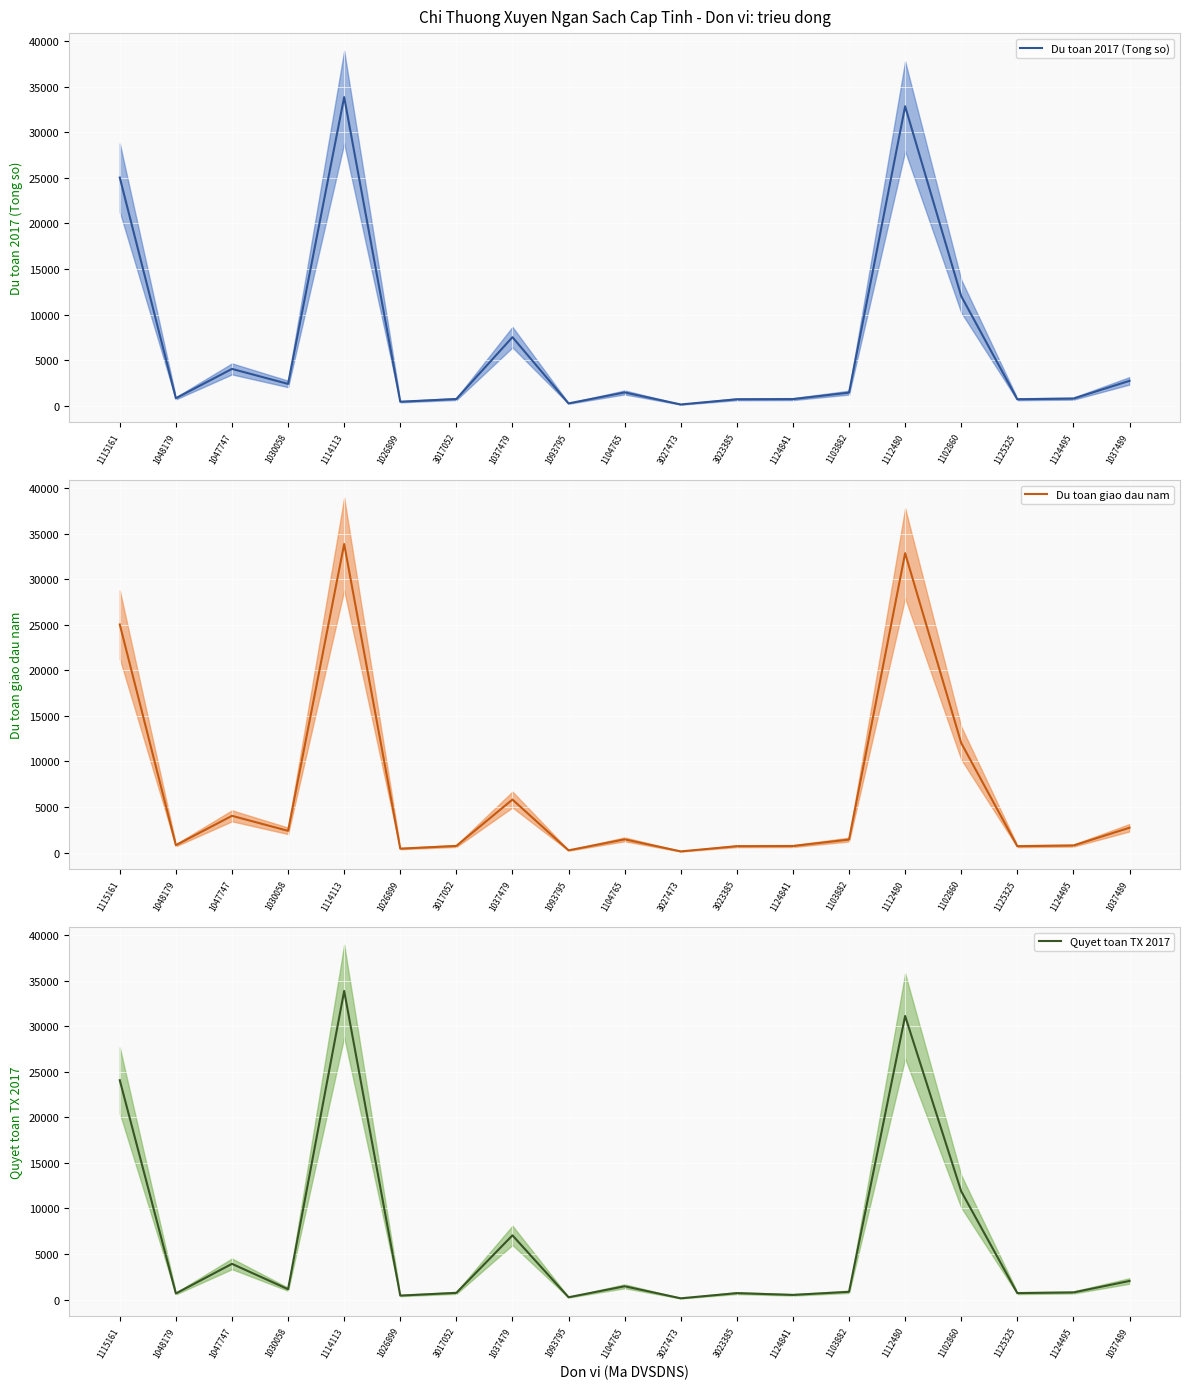

What position from the left is 1124841?

13